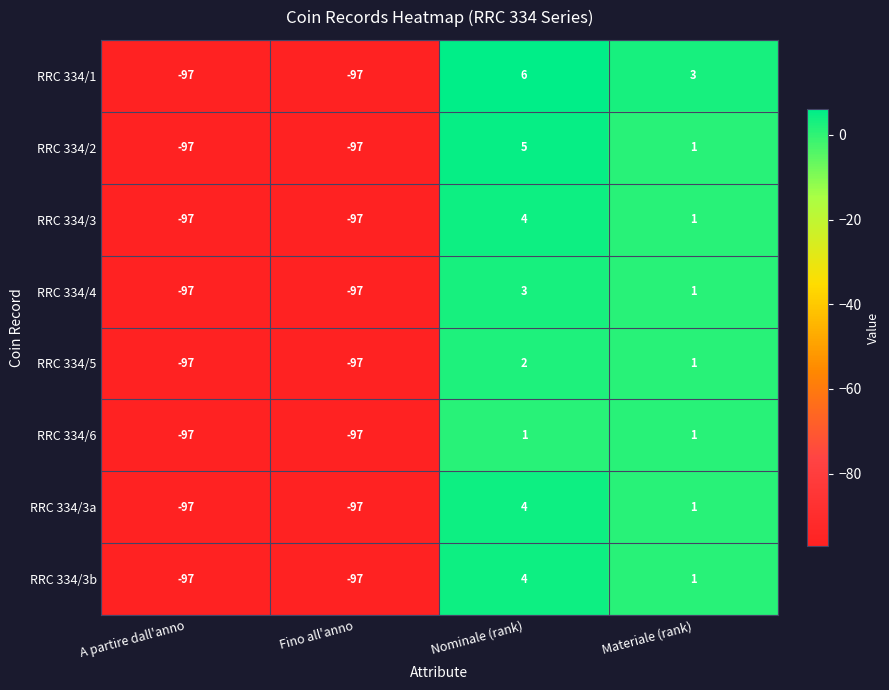

Which series has the largest total across all categories?

RRC 334/1